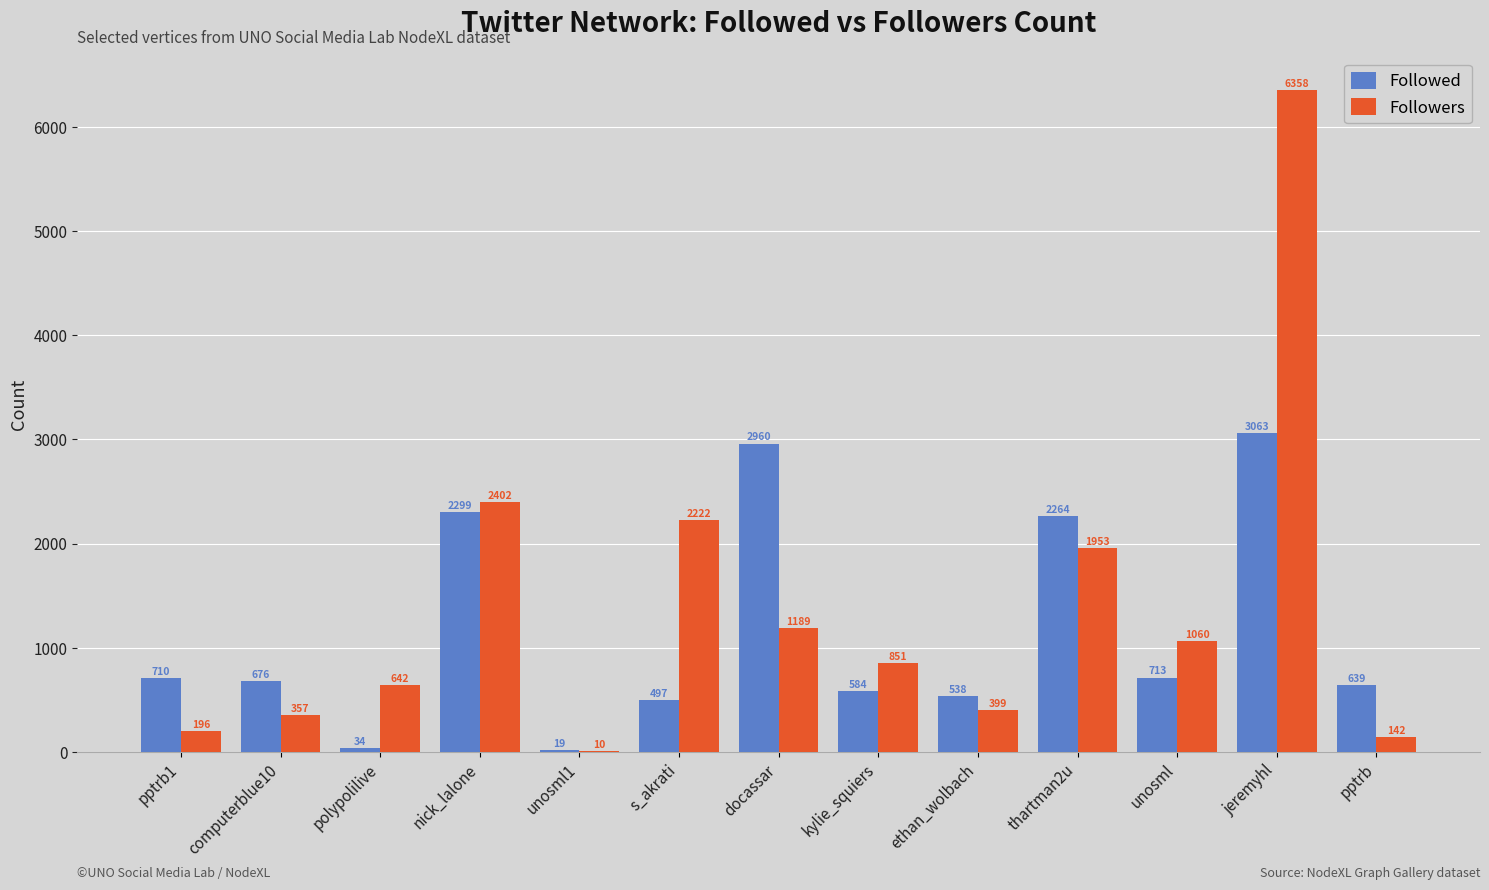

Which series has the largest range (max minus min)?

Followers